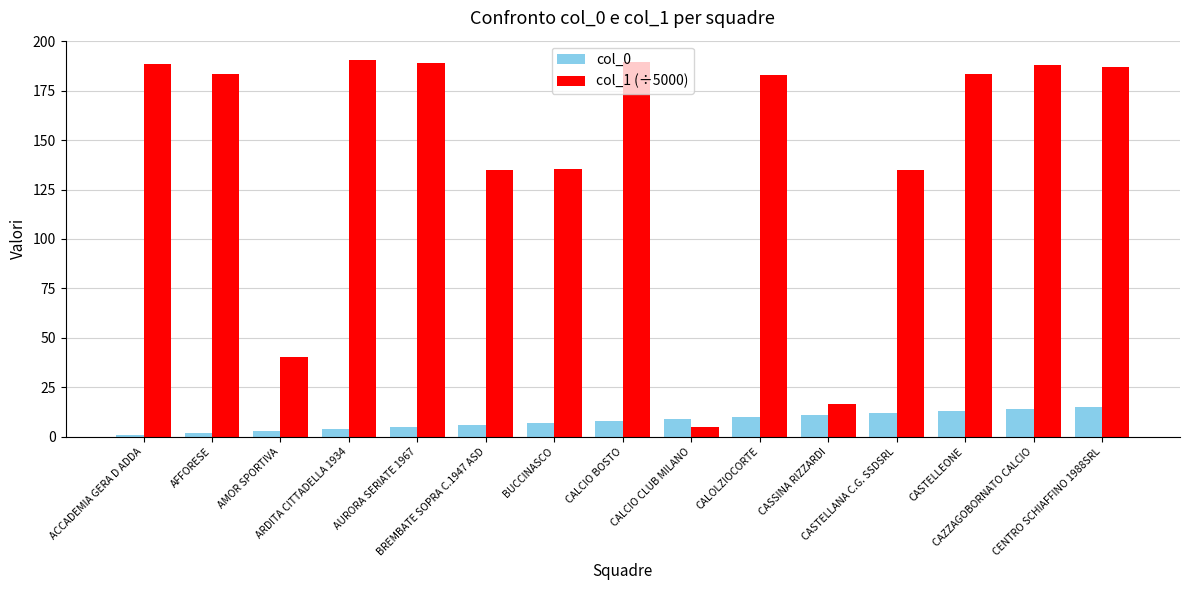

What is the label of the 15th bar from the left?

CENTRO SCHIAFFINO 1988SRL